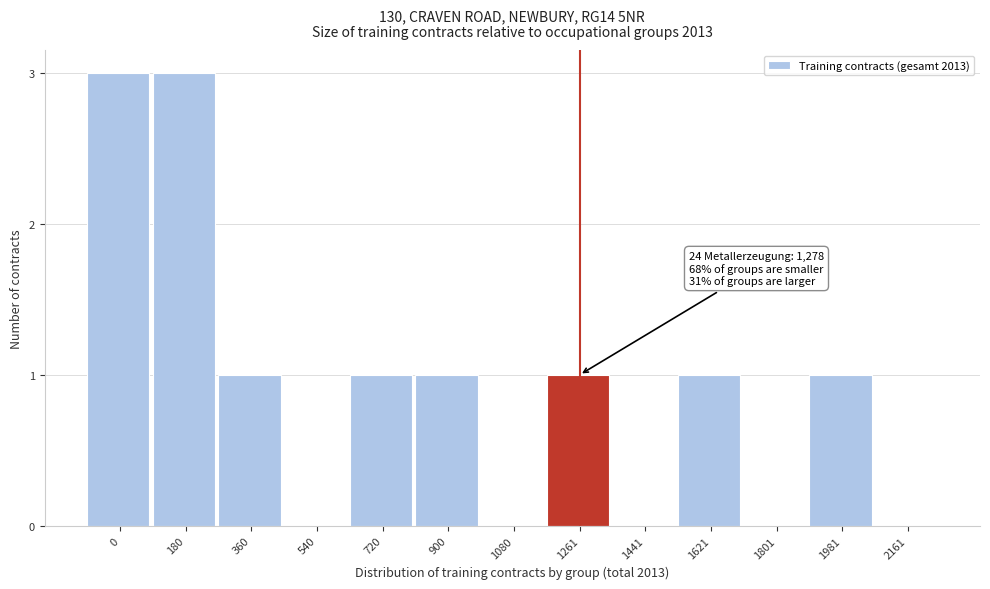

Reading left to right, what are all the values shown in this chart?

0=3	180=3	360=1	540=0	720=1	900=1	1080=0	1261=1	1441=0	1621=1	1801=0	1981=1	2161=0